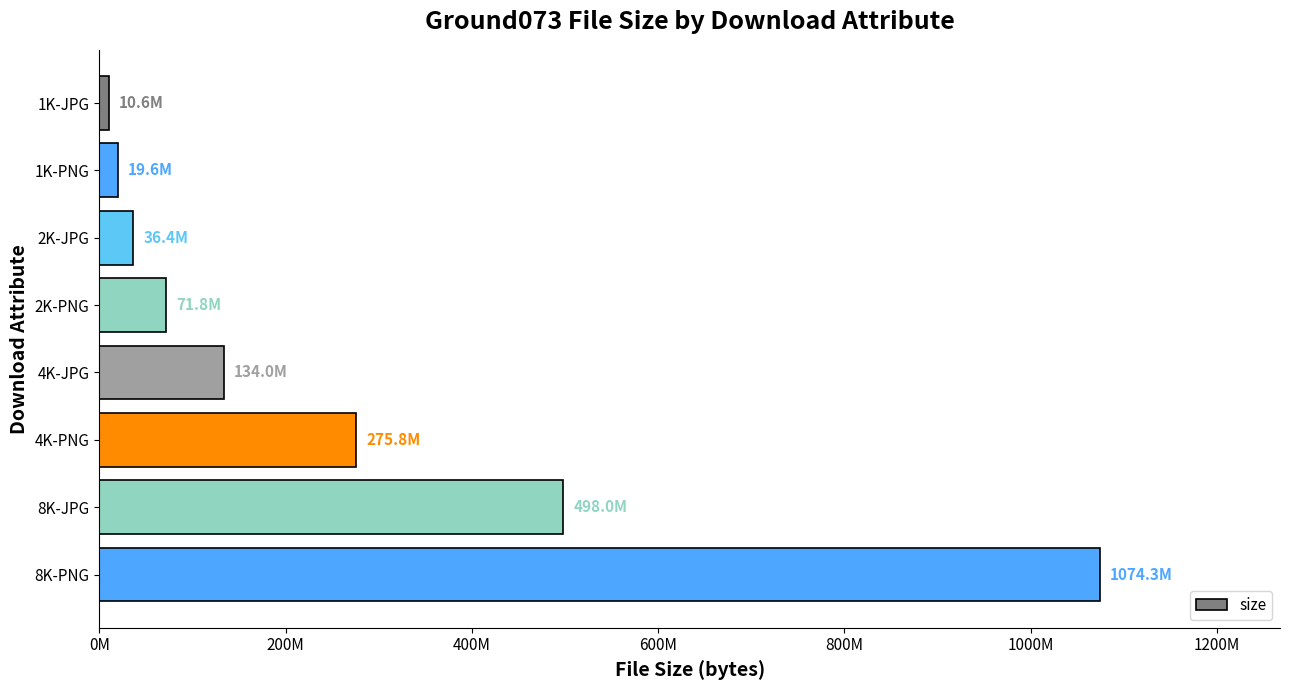

Where is the data nearest to the value 542439750?

8K-JPG